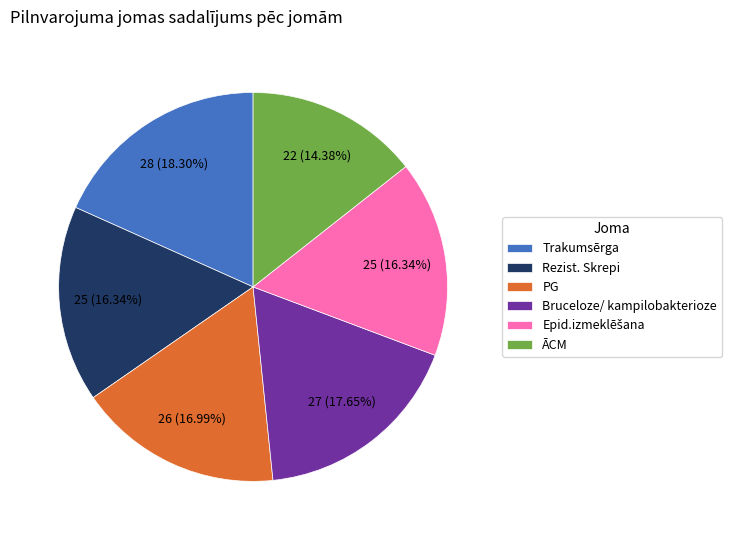

Does any single category account for the majority?

No